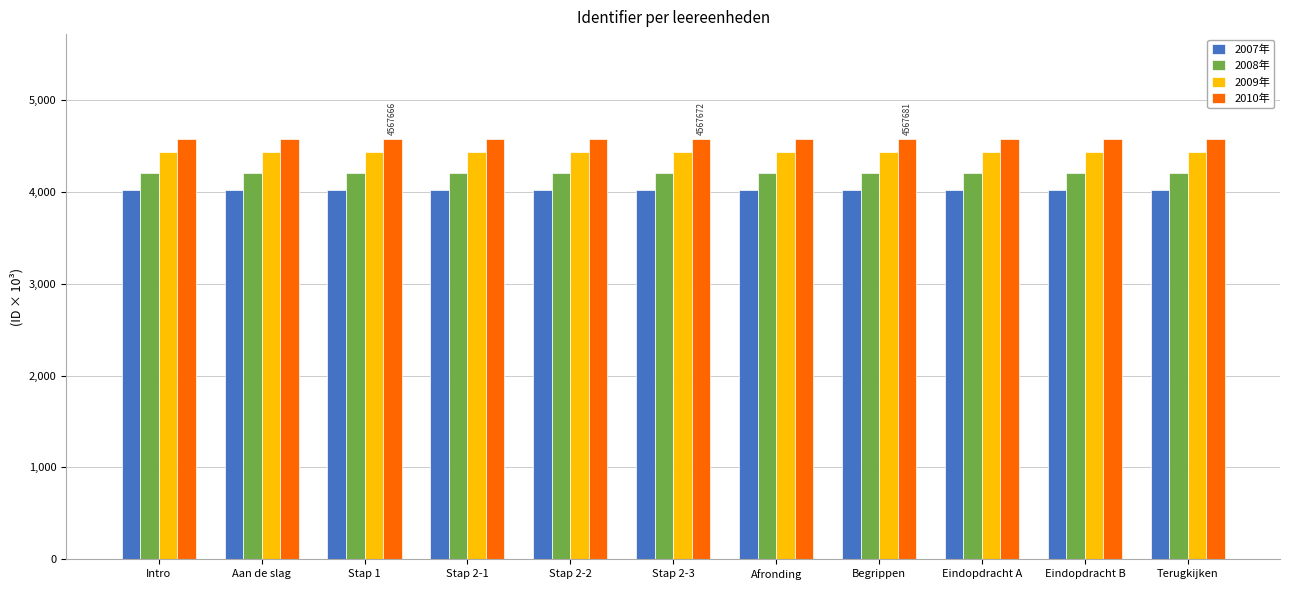

What is the maximum value shown in the chart?

4571.1